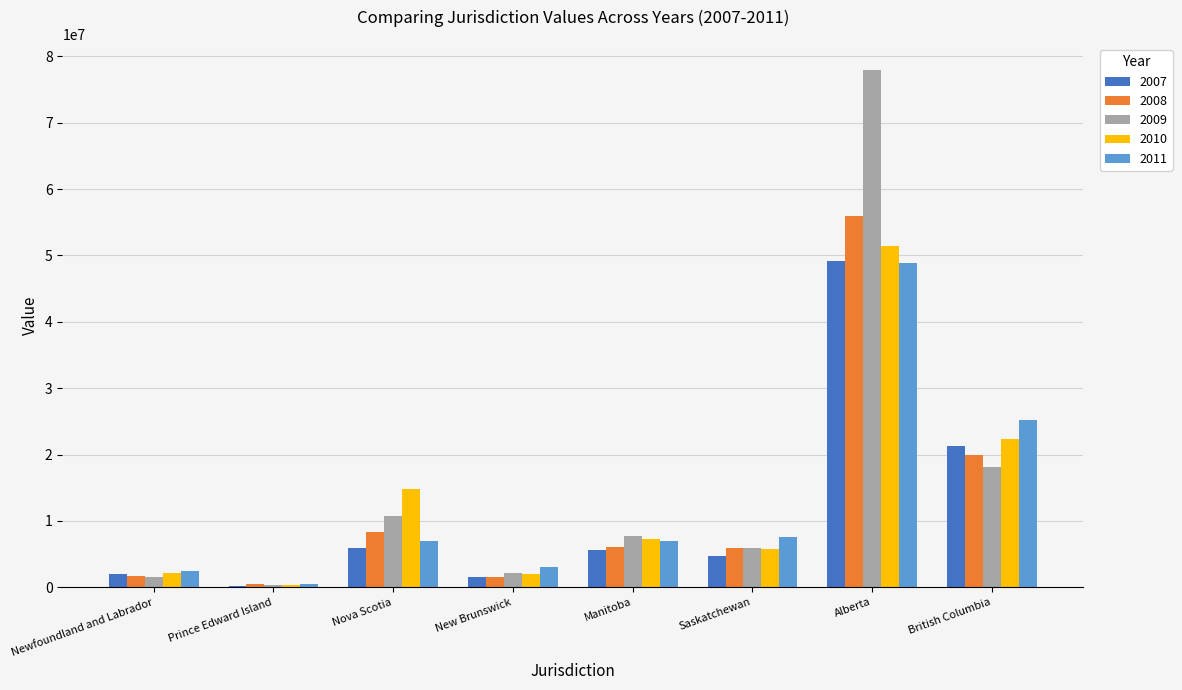

Is it true that 2011 equals 25209143 at British Columbia?

True